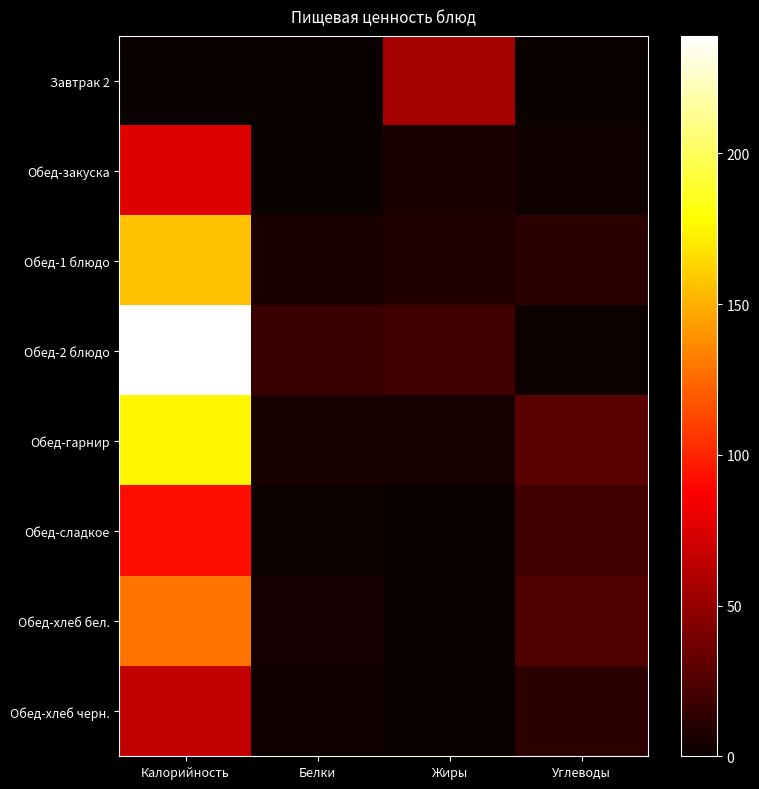

How many data points does each series have?

4